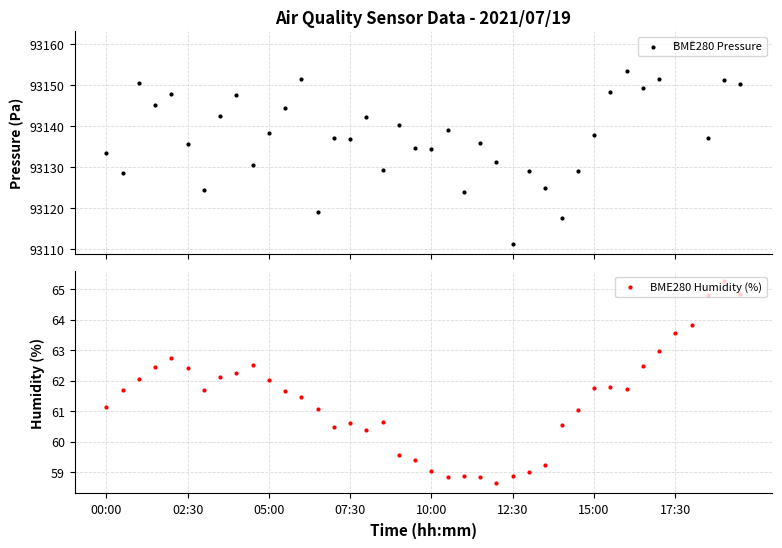

At how many categories does at least one series exceed 58933?

40